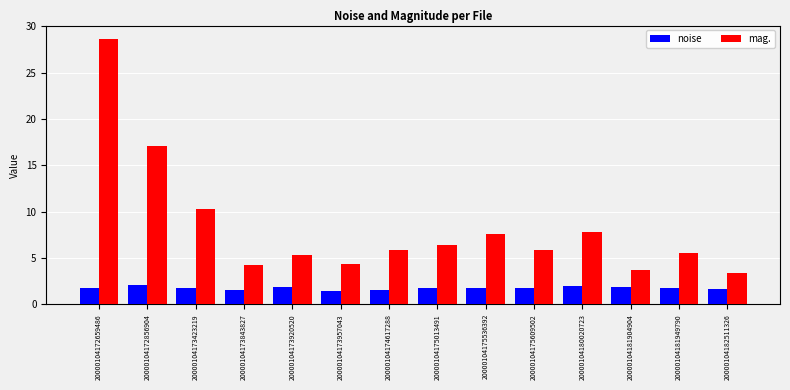

Between 20000104173423219 and 20000104180020723, which series saw the biggest shift?

mag.